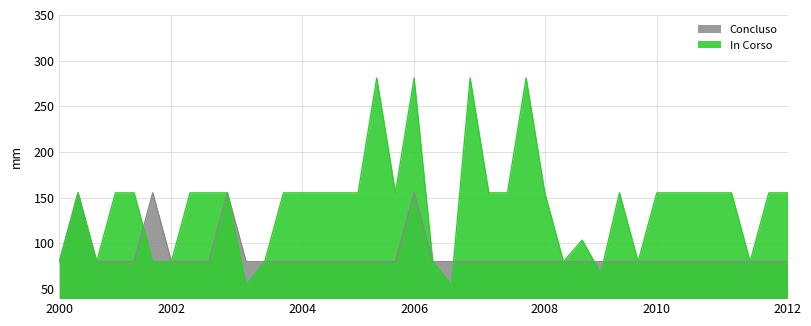

True or false: In Corso and Concluso intersect in this chart.

True